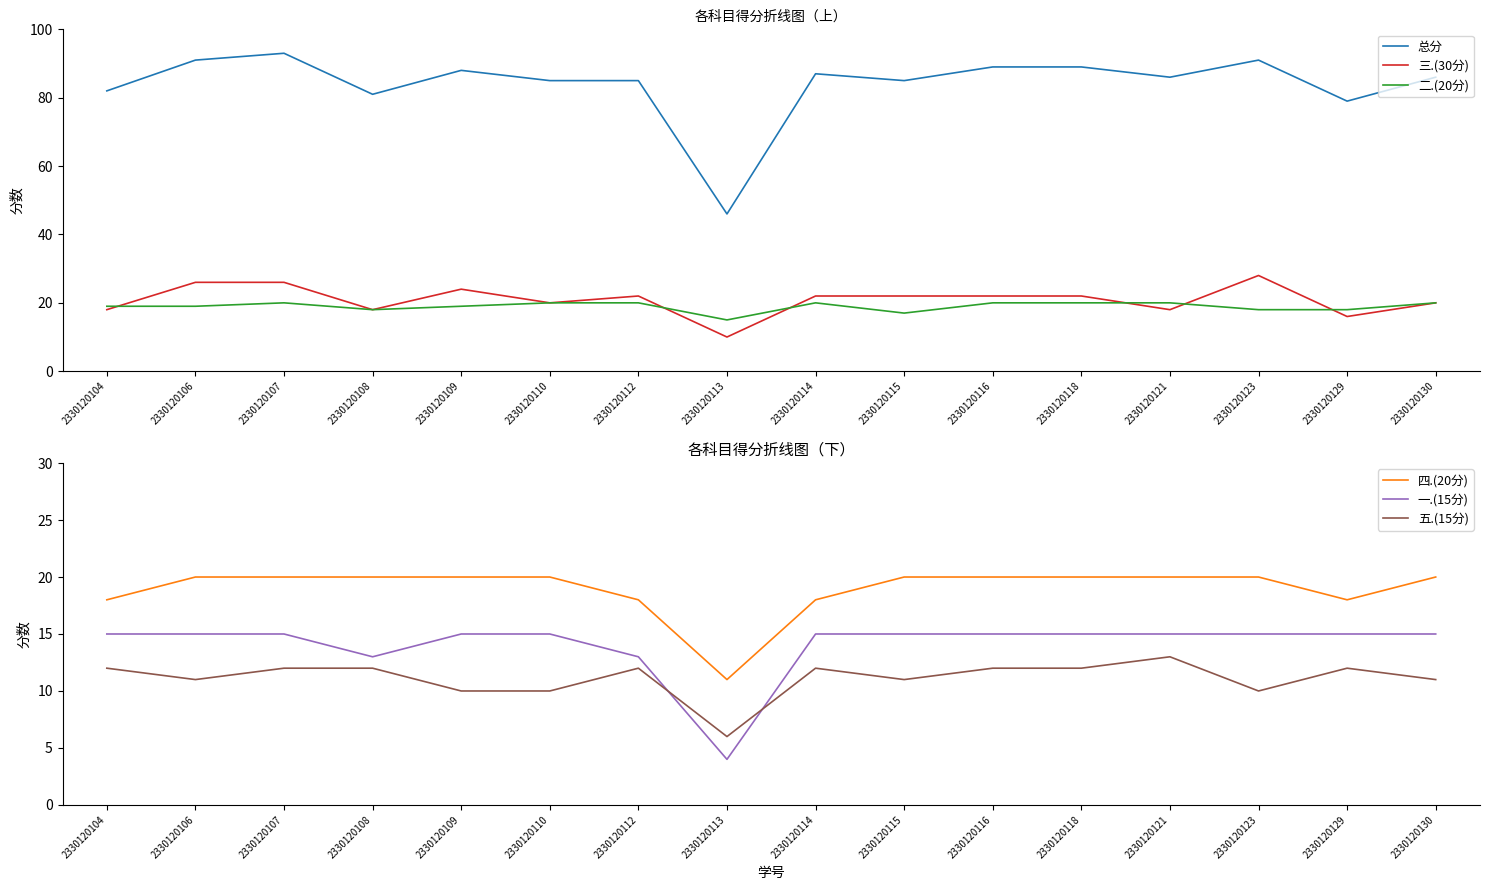

How many lines are shown in the chart?

6